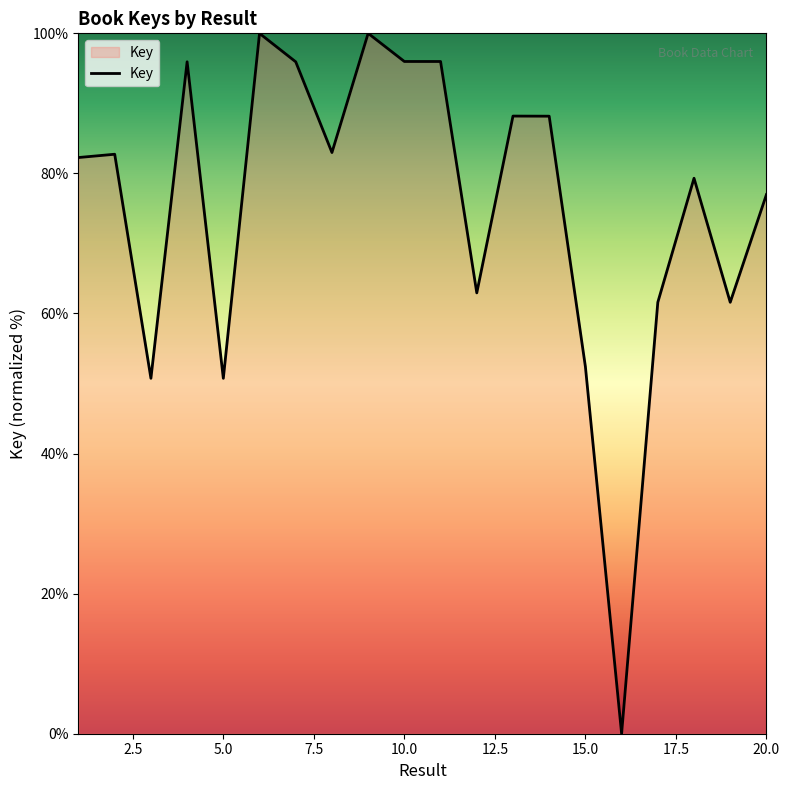

What is the value of the 18th point from the left?

79.3